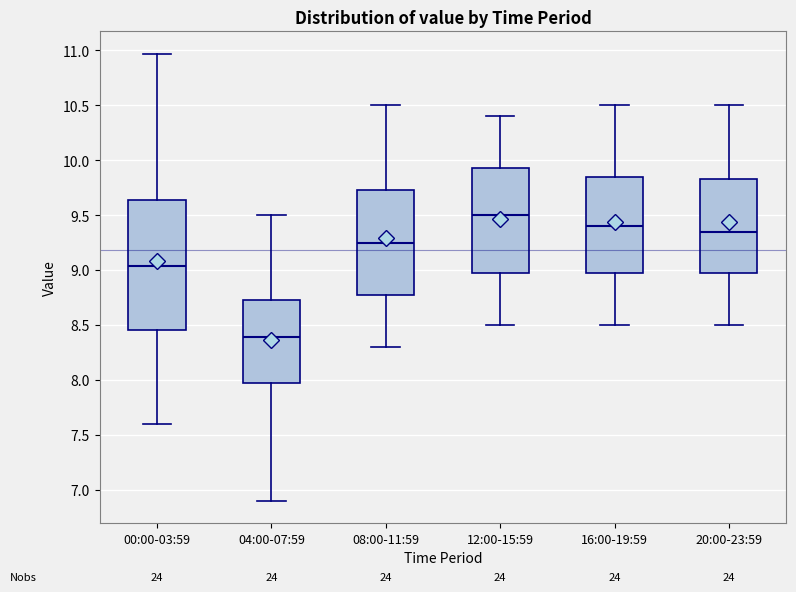

Reading left to right, transcribe this box plot: for each box, give where its median line is, the range the box spans, and where its two whiskers end, as read against the y-axis. The values are not printed on the chart, so give them approximately, as read against the axis.

00:00-03:59: median 9.05, box 8.45 to 9.65, whiskers 7.60 to 10.95
04:00-07:59: median 8.40, box 8.00 to 8.75, whiskers 6.90 to 9.50
08:00-11:59: median 9.25, box 8.80 to 9.75, whiskers 8.30 to 10.50
12:00-15:59: median 9.50, box 9.00 to 9.95, whiskers 8.50 to 10.40
16:00-19:59: median 9.40, box 9.00 to 9.85, whiskers 8.50 to 10.50
20:00-23:59: median 9.35, box 9.00 to 9.85, whiskers 8.50 to 10.50